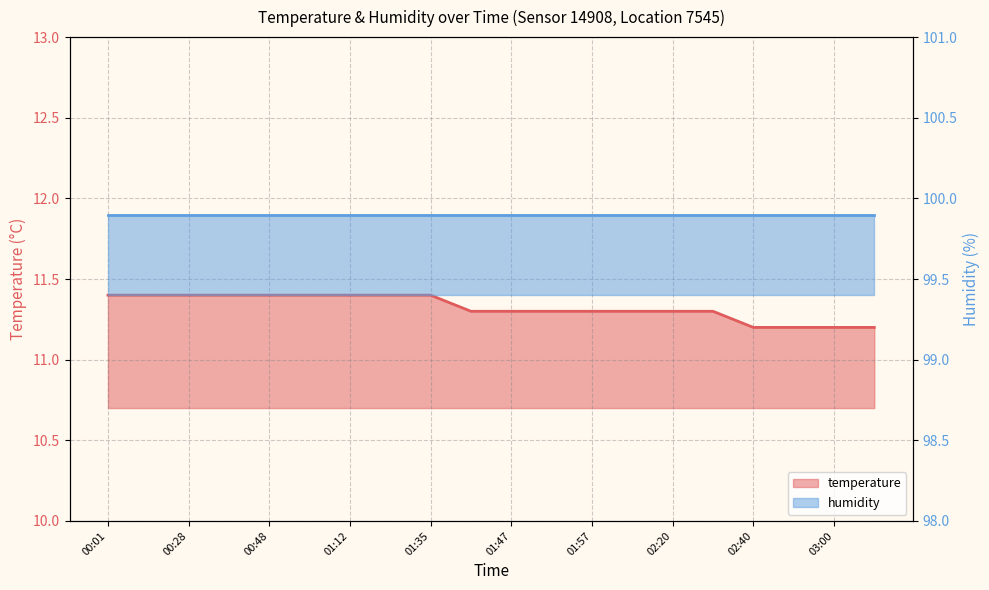

How many categories are shown in the chart?

20